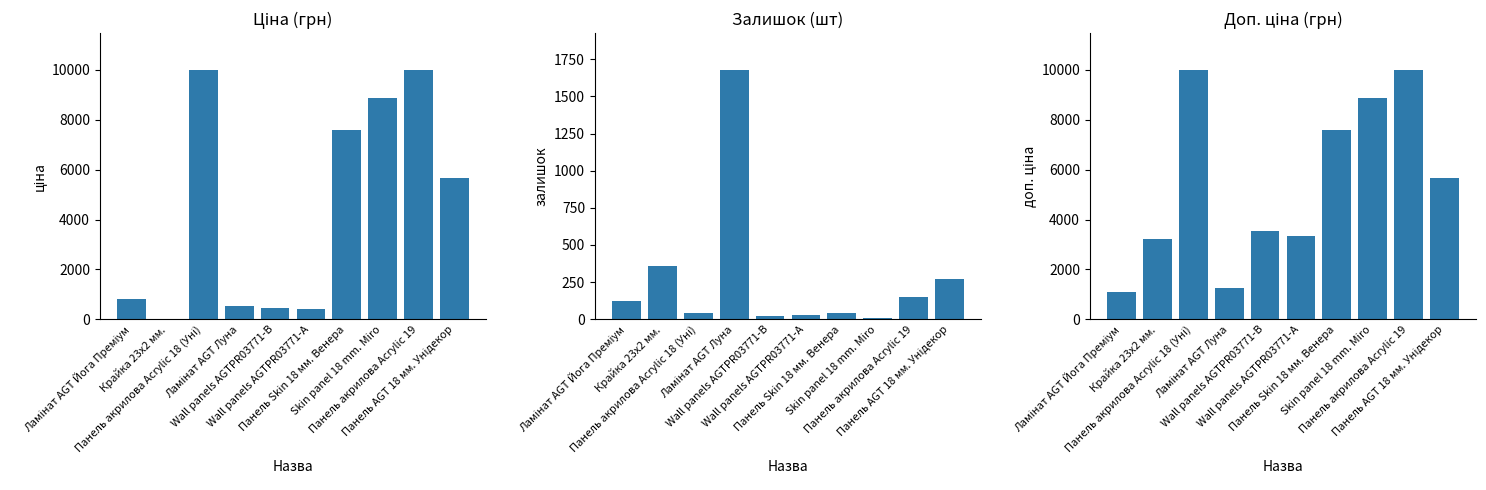

The value of Залишок at Ламінат AGT Луна is 1674.0. True or false?

True